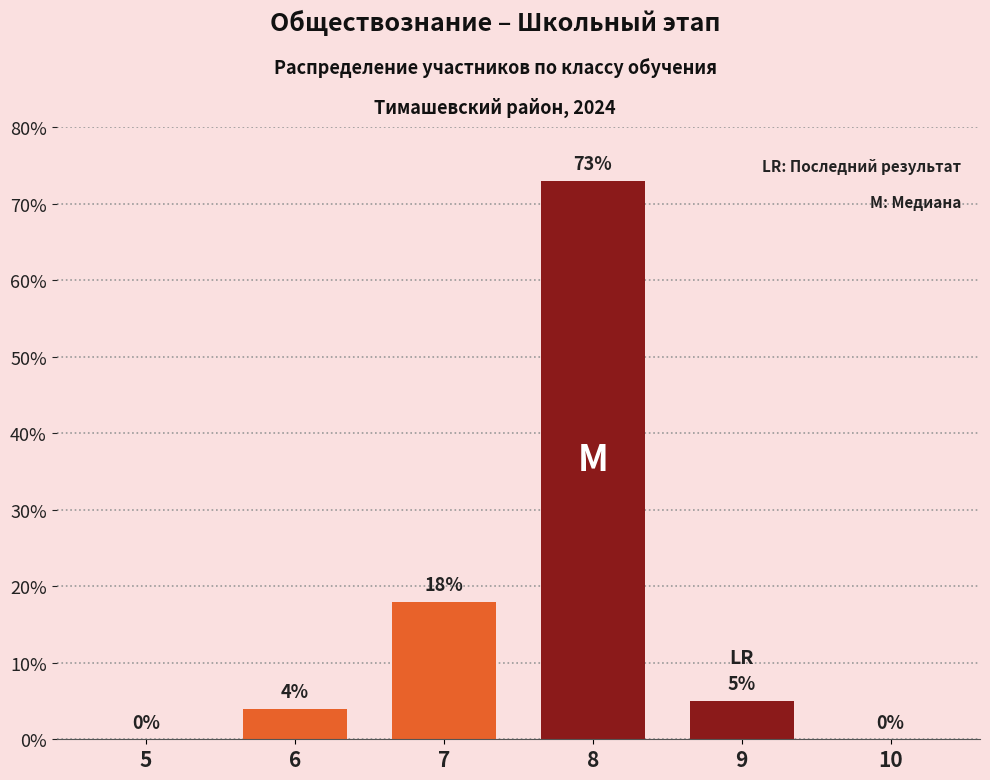

Reading right to left, extract all data points from this chart.

10=0	9=5	8=73	7=18	6=4	5=0